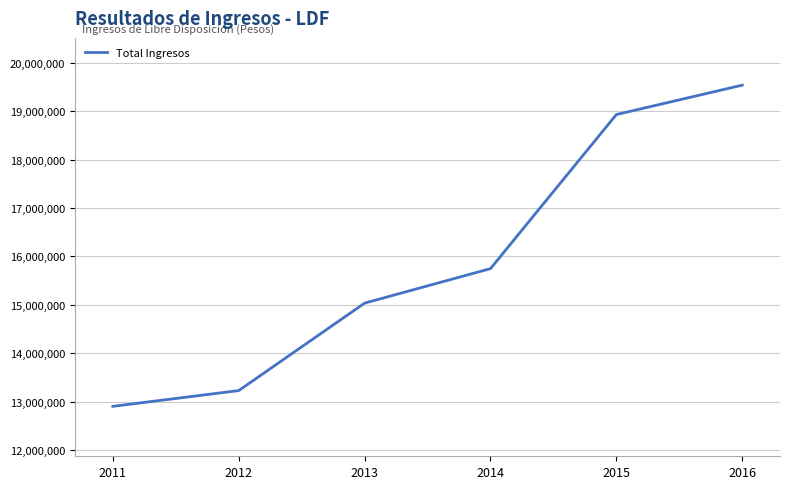

What is the maximum value shown in the chart?

19540564.2